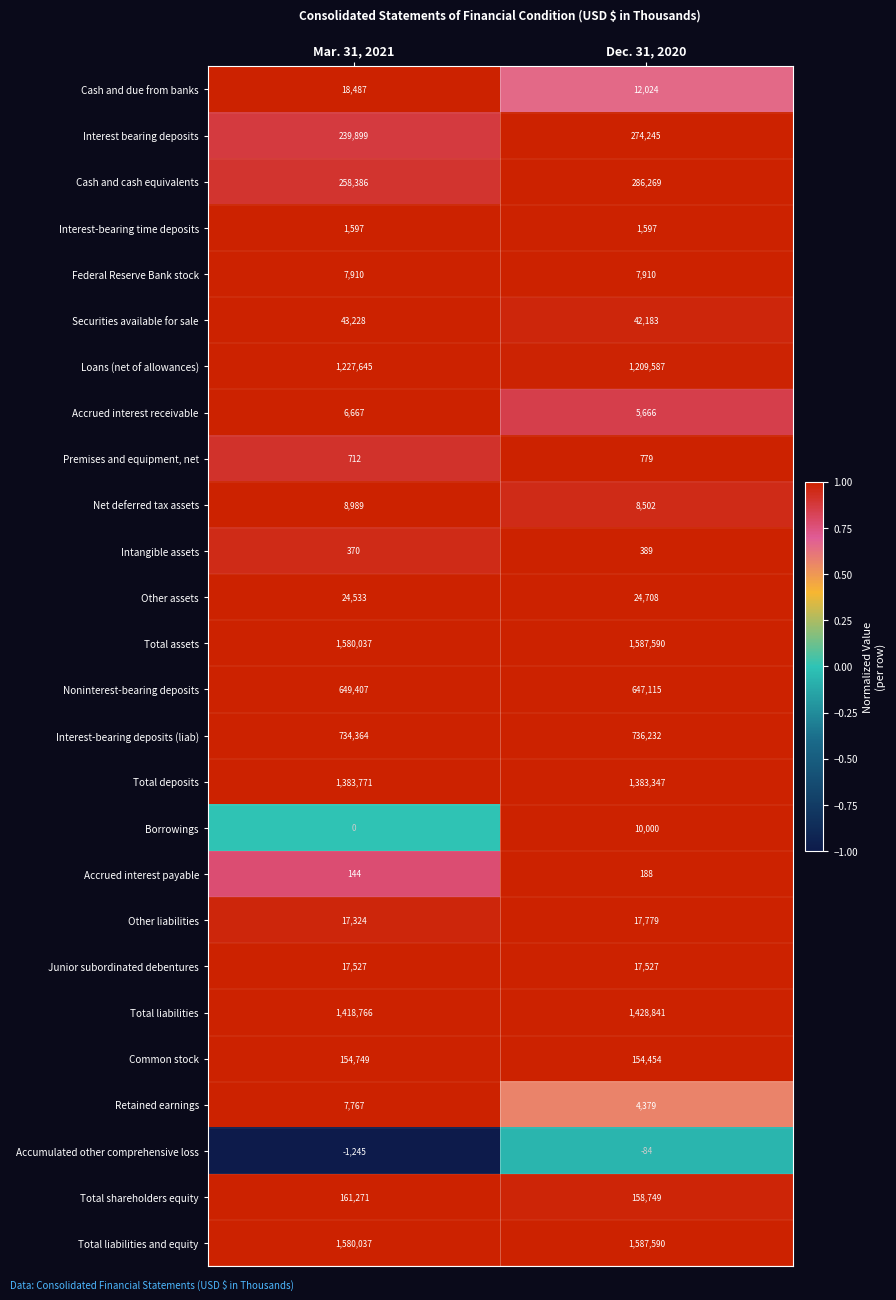

What is the average value of the Total deposits series?

1383559